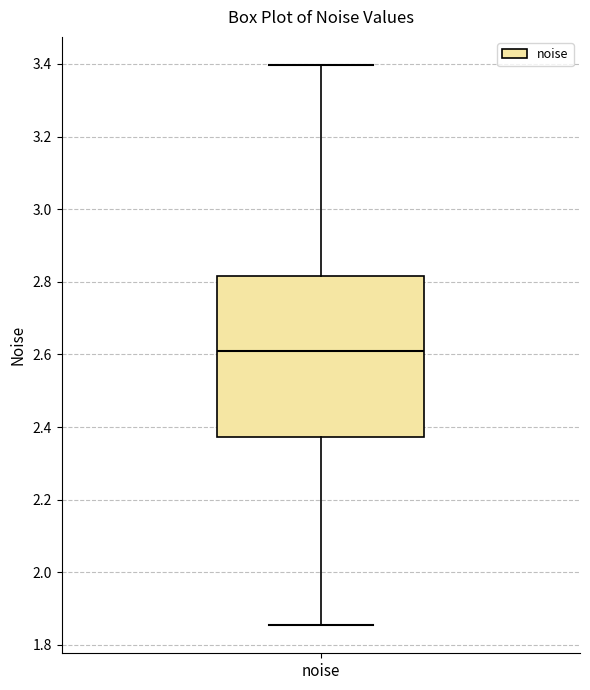

Transcribe this box plot: give where the median line is, the range the box spans, and where the two whiskers end, as read against the y-axis. The values are not printed on the chart, so give them approximately, as read against the axis.

median 2.60, box 2.38 to 2.82, whiskers 1.86 to 3.40